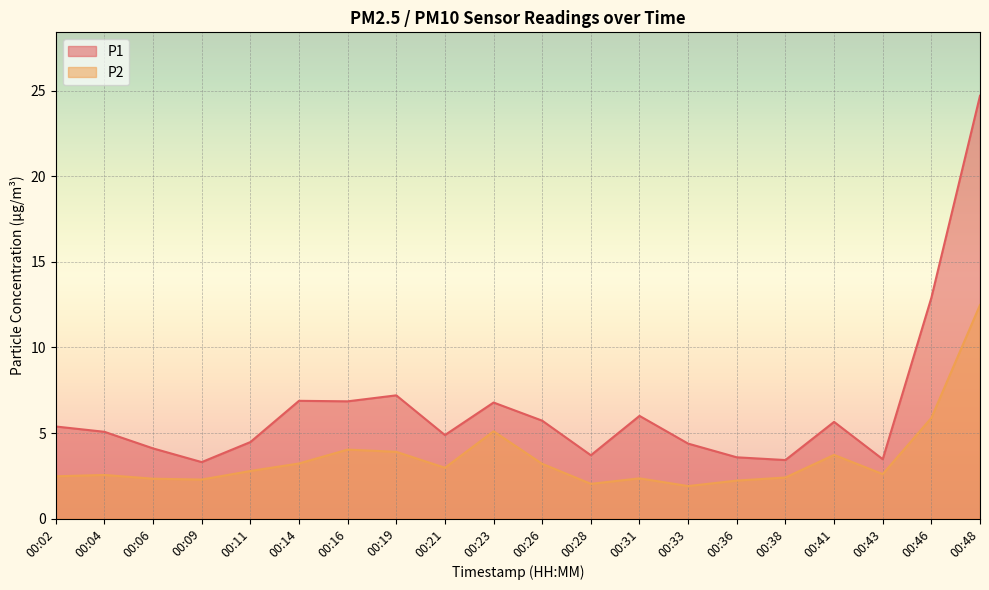

What is the highest value of the P2 series?

12.5